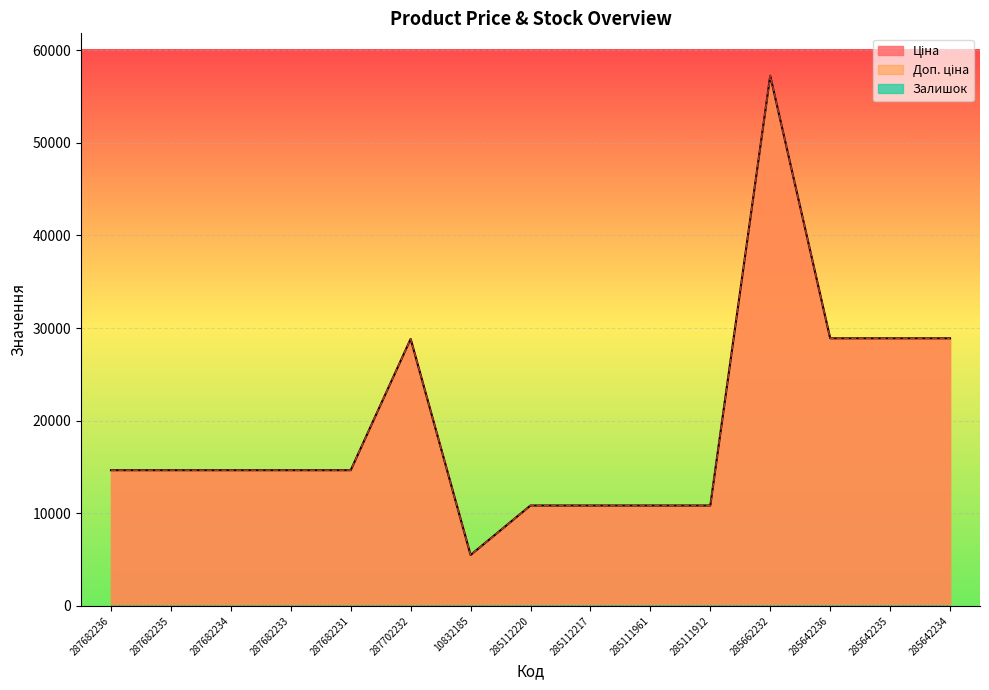

Between 287682233 and 285642235, which series saw the biggest shift?

Ціна